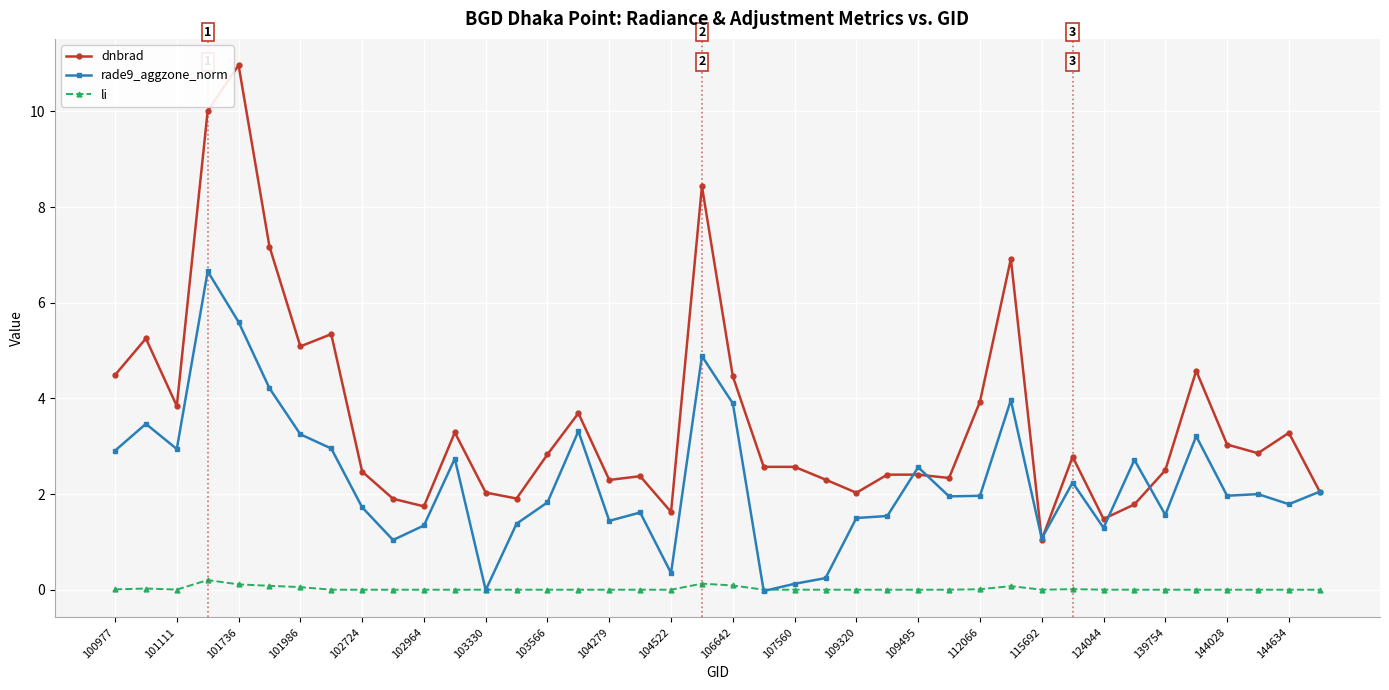

Which series has the widest spread of values?

dnbrad